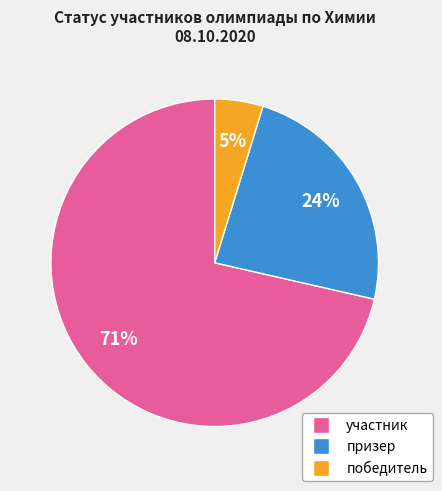

Is there any slice that represents more than half of the pie?

Yes